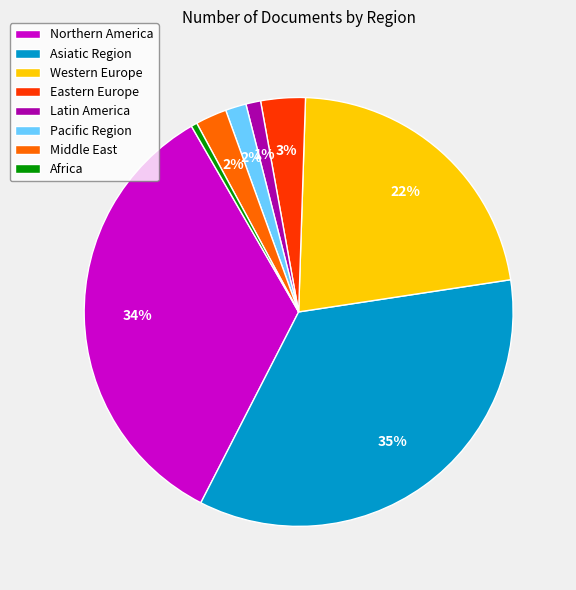

What percentage is the Middle East slice, to the nearest percent?

2%